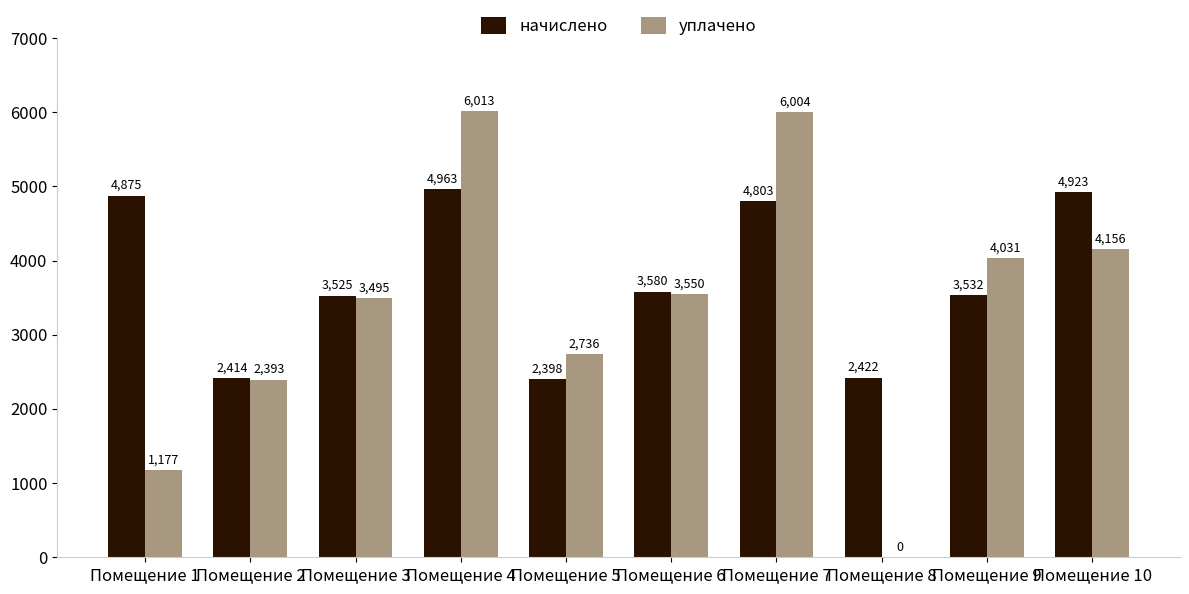

Which series has the largest range (max minus min)?

уплачено